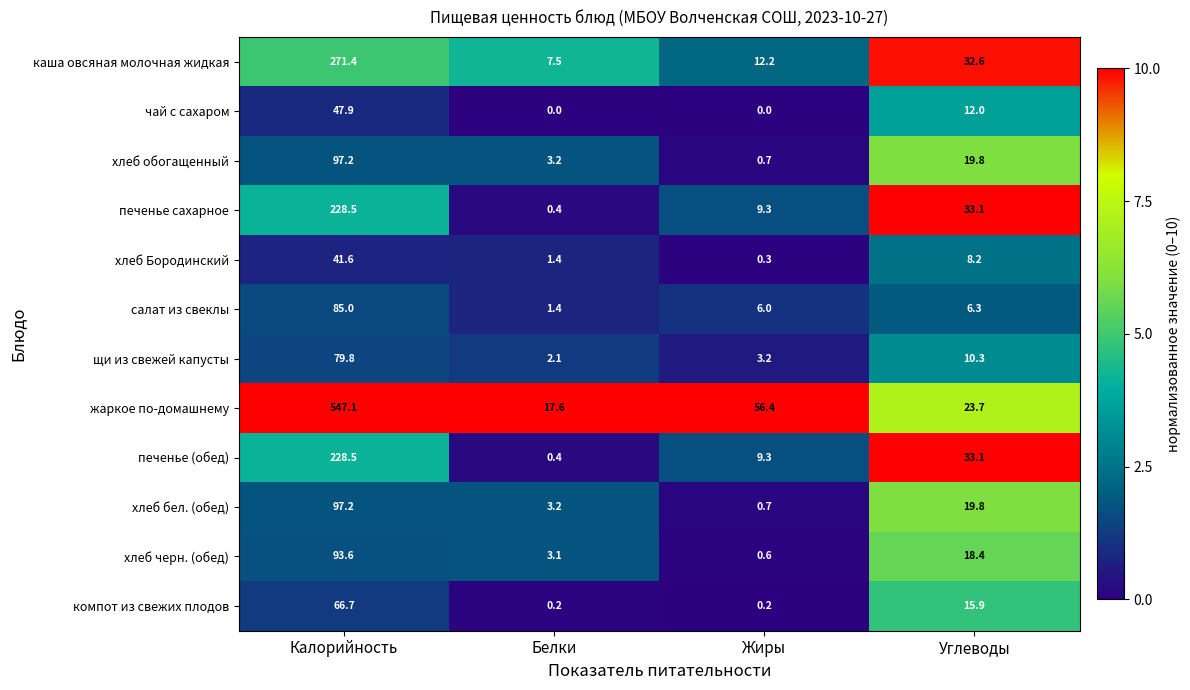

What is the difference between the maximum and minimum values in the печенье сахарное series?

228.1